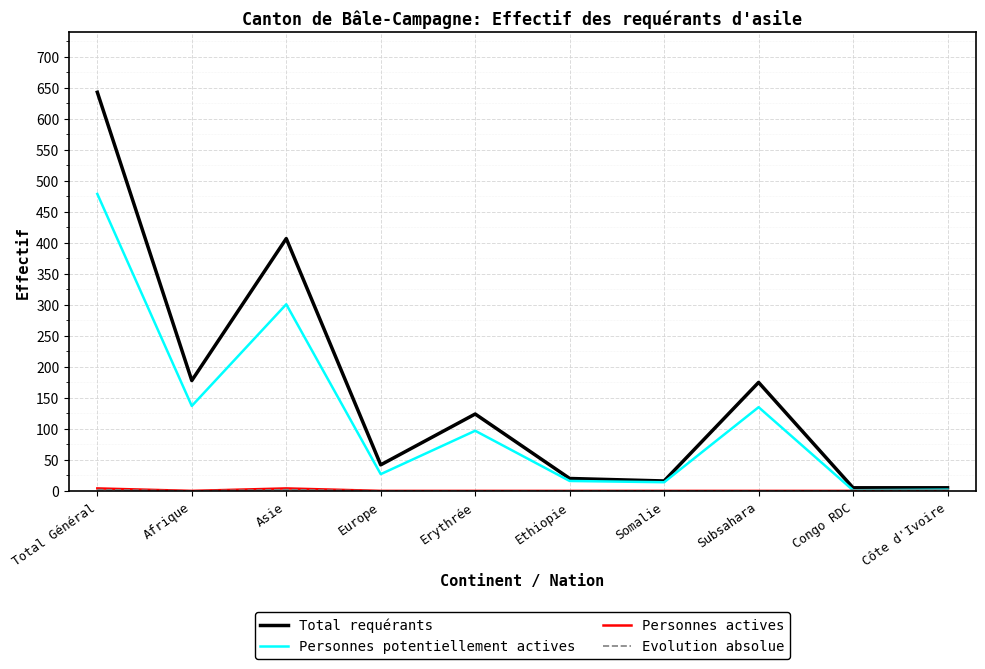

Which series has the largest total across all categories?

Total requérants